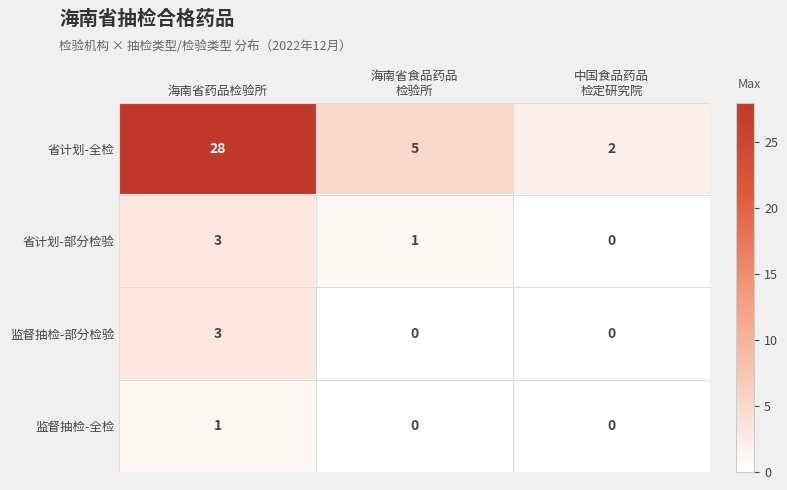

How many 监督抽检-部分检验 values are between 0 and 3?

3